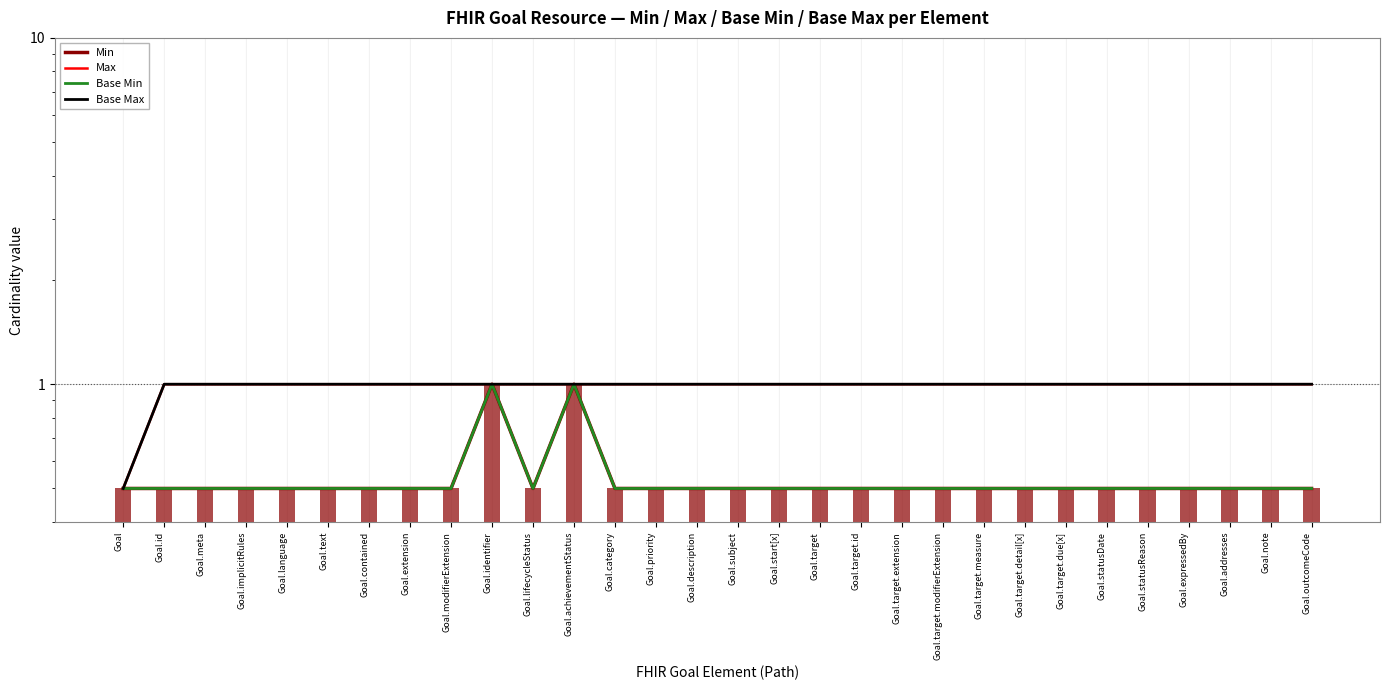

Is it true that Min equals 0.5 at Goal.subject?

True